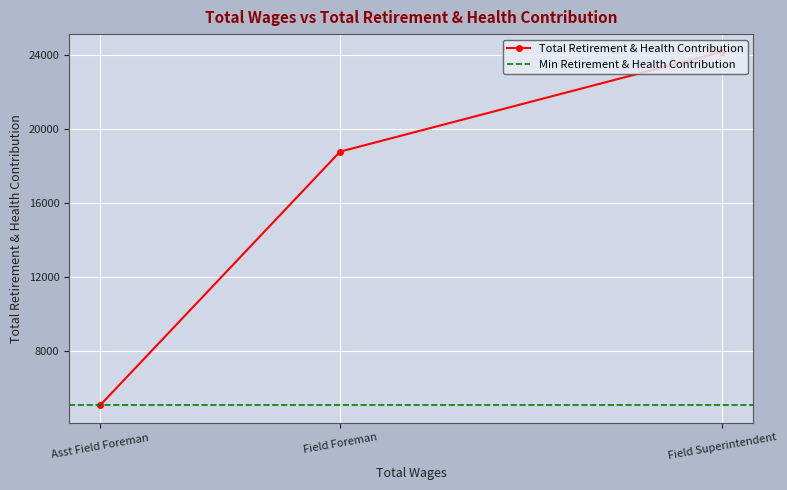

What is the difference between the values at Field Foreman and Field Superintendent?

5406